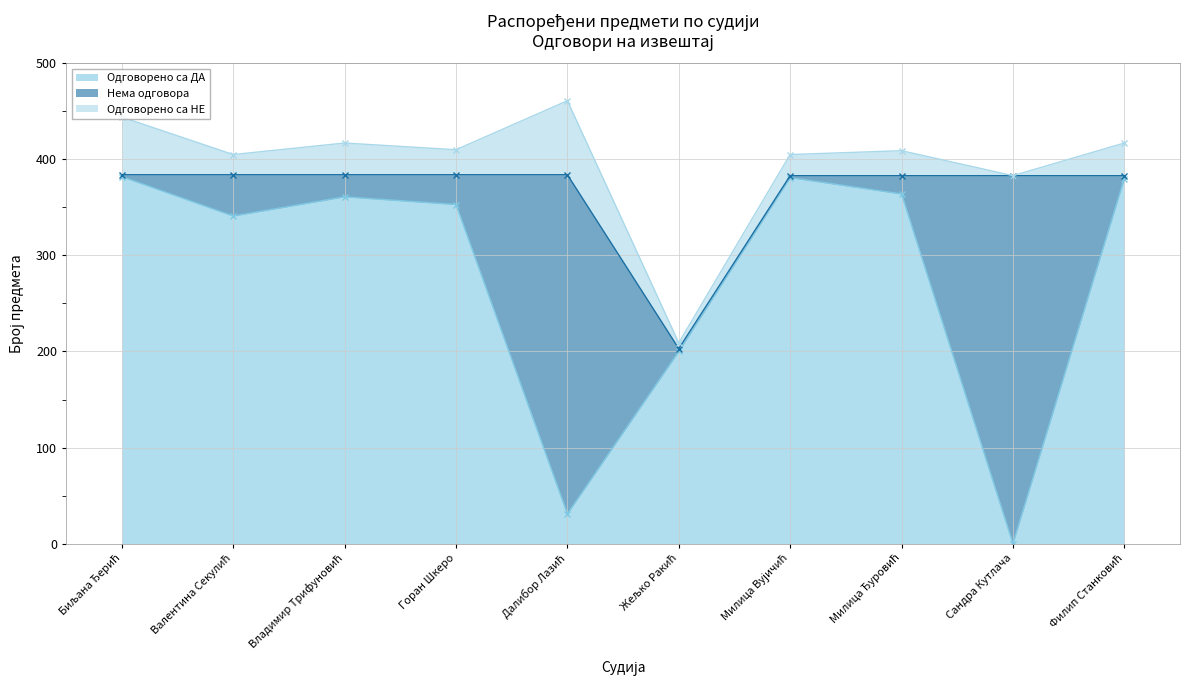

What position from the right is Валентина Секулић?

9